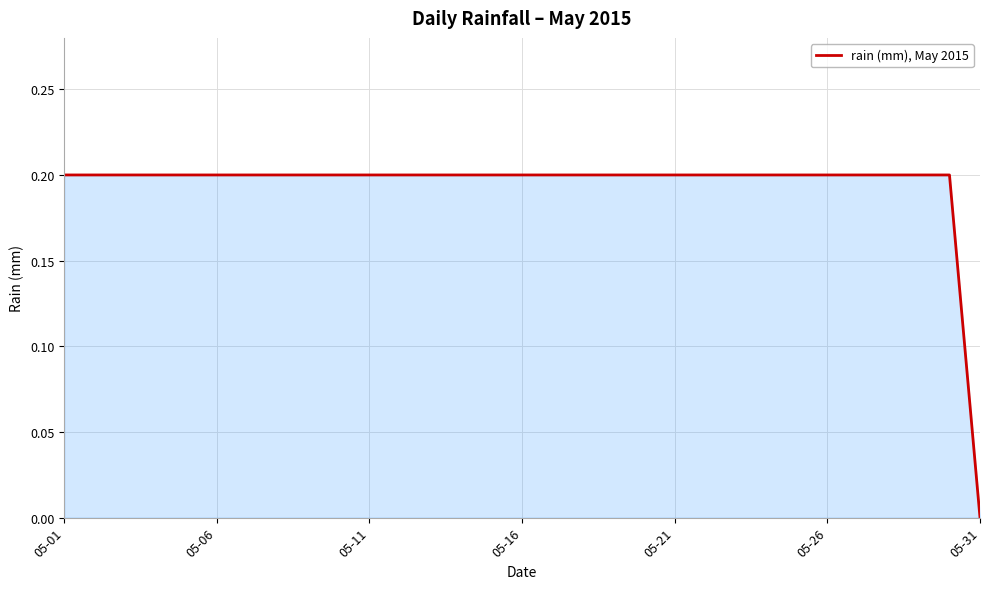

How many values exceed 0?

30